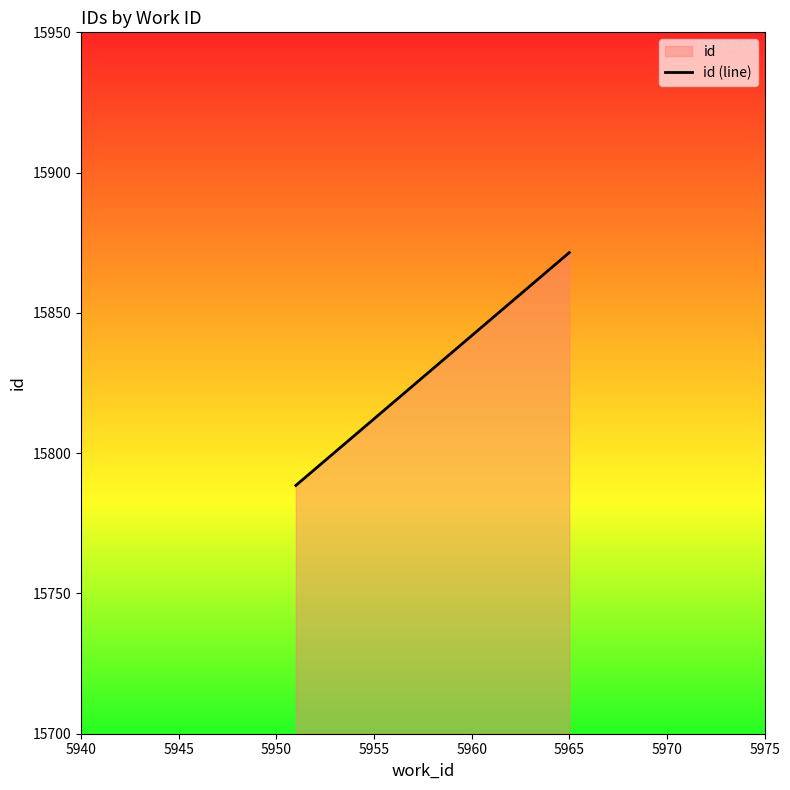

Reading left to right, what are all the values shown in this chart?

15788.5	15871.5